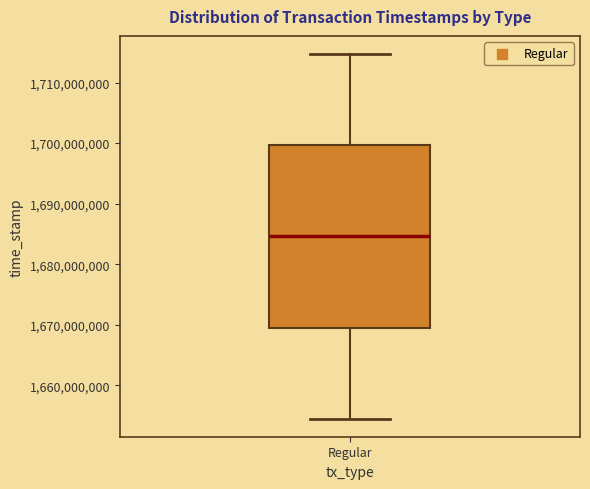

Transcribe this box plot: give where the median line is, the range the box spans, and where the two whiskers end, as read against the y-axis. The values are not printed on the chart, so give them approximately, as read against the axis.

median 1685000000, box 1669000000 to 1700000000, whiskers 1655000000 to 1715000000